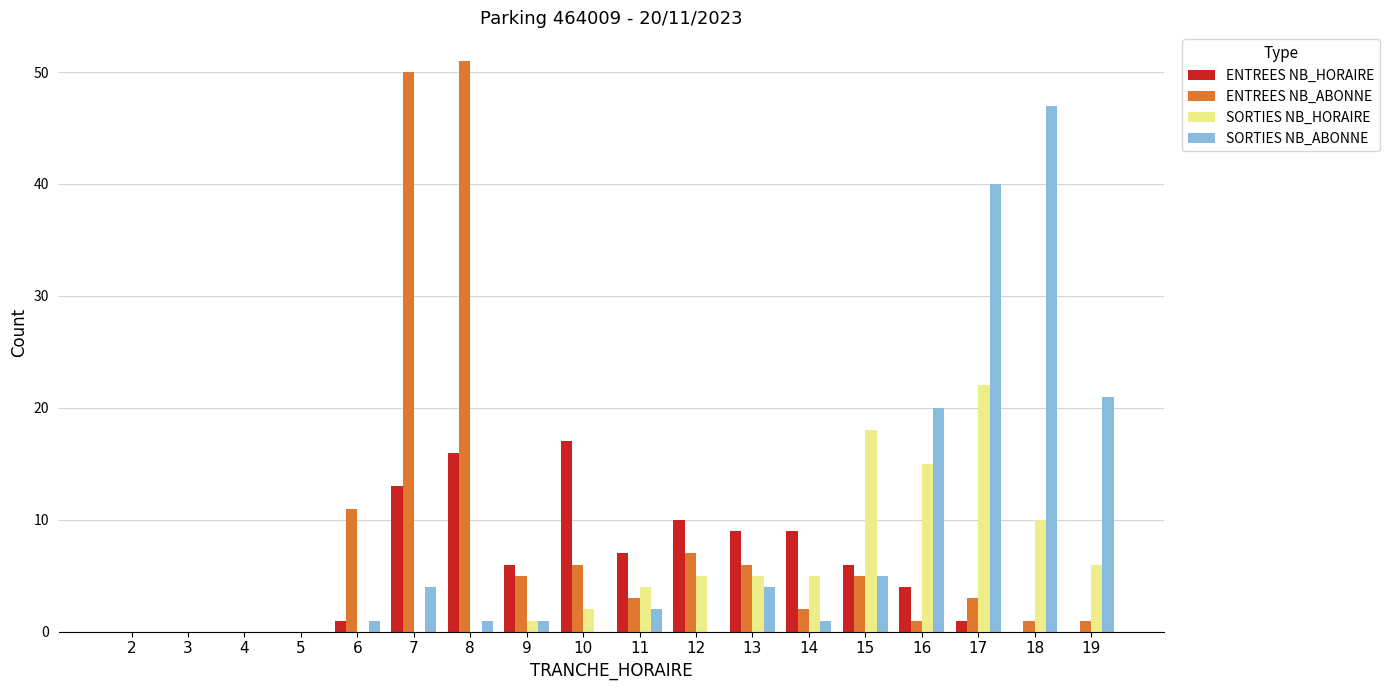

Which category has the highest value in the SORTIES NB_HORAIRE series?

17